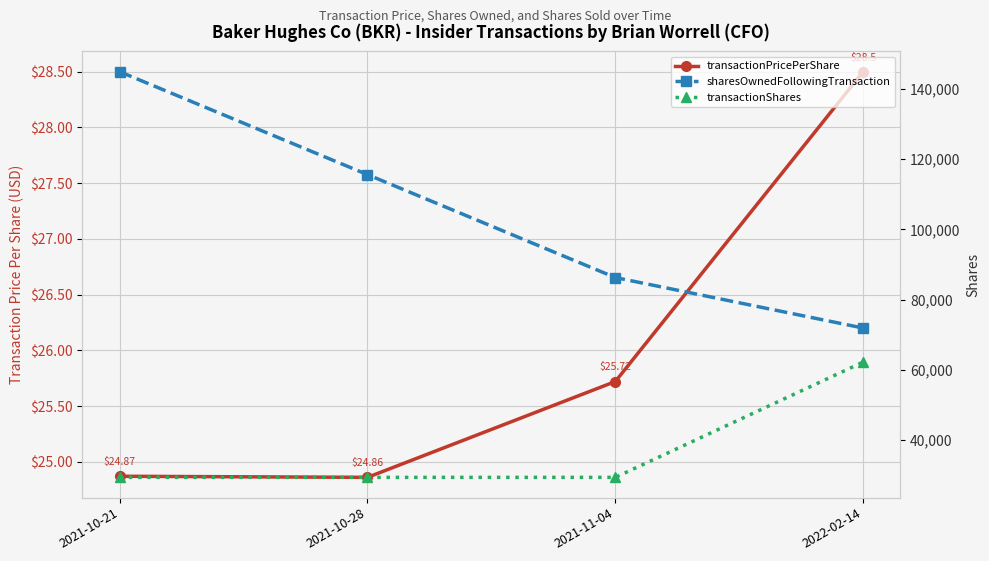

True or false: transactionPricePerShare has more than 1 points higher than both neighbors.

False